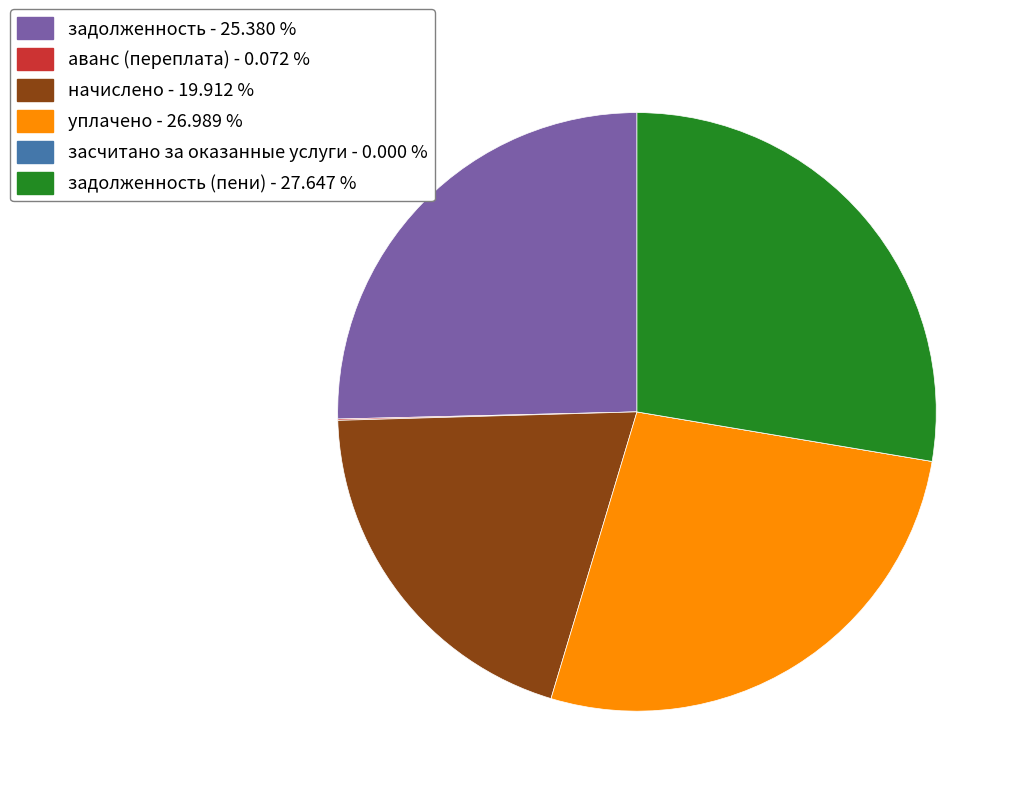

Which category has the biggest portion of the pie?

задолженность (пени) - 27.647 %